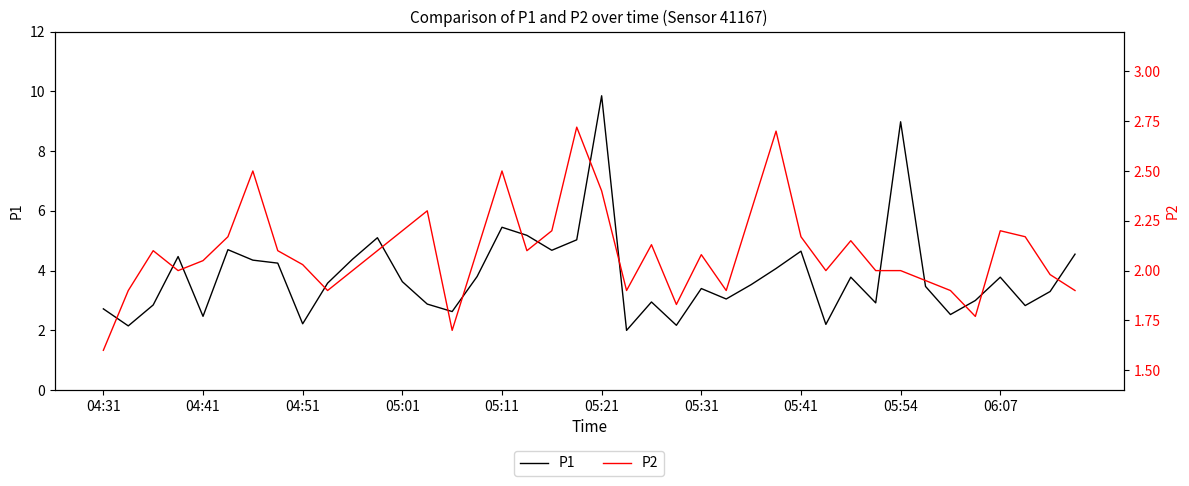

What position from the left is 13?

14